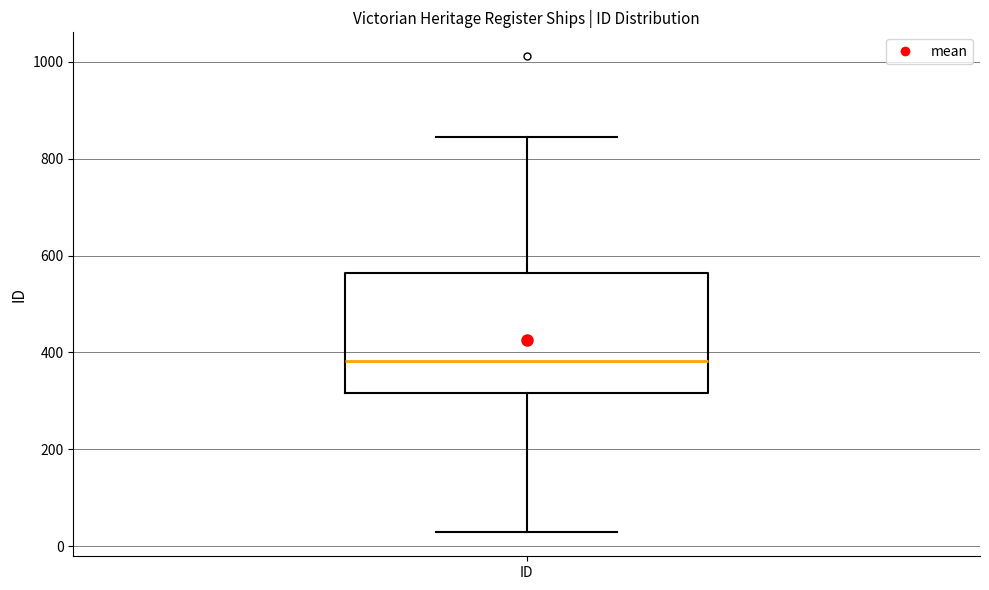

Where does the lower whisker of the box for ID end on the y-axis? The values are not printed on the chart, so give them approximately, as read against the axis.

20